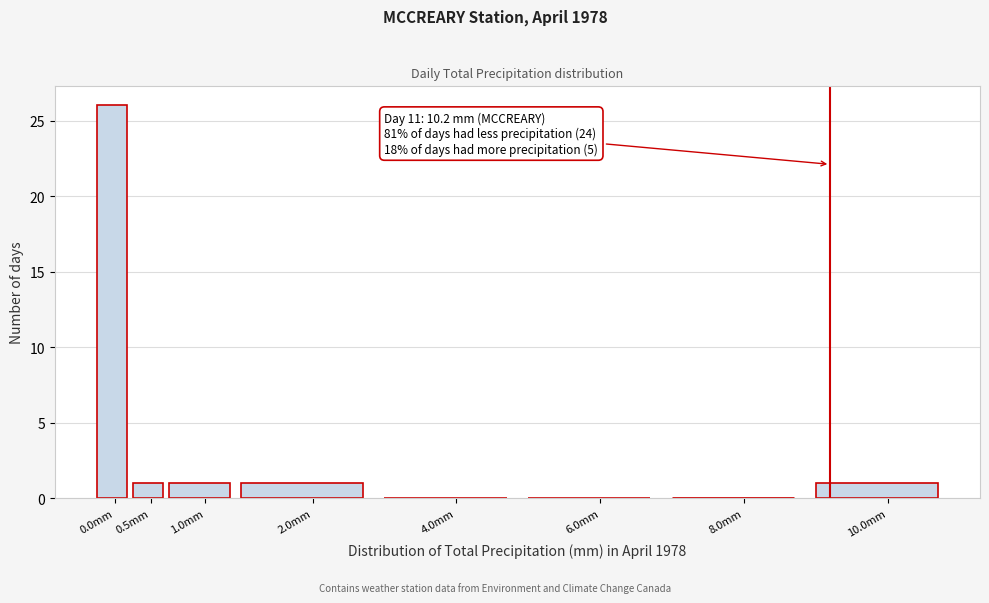

Reading right to left, extract all data points from this chart.

10.0mm=1	8.0mm=0	6.0mm=0	4.0mm=0	2.0mm=1	1.0mm=1	0.5mm=1	0.0mm=26